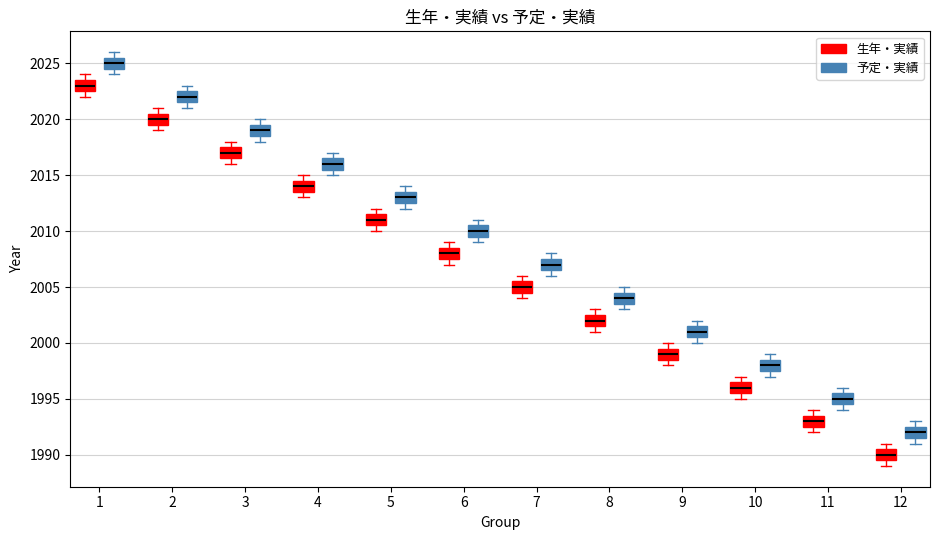

Reading left to right, transcribe this box plot: for each box, give where its median line is, the range the box spans, and where its two whiskers end, as read against the y-axis. The values are not printed on the chart, so give them approximately, as read against the axis.

1 (生年・実績): median 2023.0, box 2022.5 to 2023.5, whiskers 2022.0 to 2024.0
1 (予定・実績): median 2025.0, box 2024.5 to 2025.5, whiskers 2024.0 to 2026.0
2 (生年・実績): median 2020.0, box 2019.5 to 2020.5, whiskers 2019.0 to 2021.0
2 (予定・実績): median 2022.0, box 2021.5 to 2022.5, whiskers 2021.0 to 2023.0
3 (生年・実績): median 2017.0, box 2016.5 to 2017.5, whiskers 2016.0 to 2018.0
3 (予定・実績): median 2019.0, box 2018.5 to 2019.5, whiskers 2018.0 to 2020.0
4 (生年・実績): median 2014.0, box 2013.5 to 2014.5, whiskers 2013.0 to 2015.0
4 (予定・実績): median 2016.0, box 2015.5 to 2016.5, whiskers 2015.0 to 2017.0
5 (生年・実績): median 2011.0, box 2010.5 to 2011.5, whiskers 2010.0 to 2012.0
5 (予定・実績): median 2013.0, box 2012.5 to 2013.5, whiskers 2012.0 to 2014.0
6 (生年・実績): median 2008.0, box 2007.5 to 2008.5, whiskers 2007.0 to 2009.0
6 (予定・実績): median 2010.0, box 2009.5 to 2010.5, whiskers 2009.0 to 2011.0
7 (生年・実績): median 2005.0, box 2004.5 to 2005.5, whiskers 2004.0 to 2006.0
7 (予定・実績): median 2007.0, box 2006.5 to 2007.5, whiskers 2006.0 to 2008.0
8 (生年・実績): median 2002.0, box 2001.5 to 2002.5, whiskers 2001.0 to 2003.0
8 (予定・実績): median 2004.0, box 2003.5 to 2004.5, whiskers 2003.0 to 2005.0
9 (生年・実績): median 1999.0, box 1998.5 to 1999.5, whiskers 1998.0 to 2000.0
9 (予定・実績): median 2001.0, box 2000.5 to 2001.5, whiskers 2000.0 to 2002.0
10 (生年・実績): median 1996.0, box 1995.5 to 1996.5, whiskers 1995.0 to 1997.0
10 (予定・実績): median 1998.0, box 1997.5 to 1998.5, whiskers 1997.0 to 1999.0
11 (生年・実績): median 1993.0, box 1992.5 to 1993.5, whiskers 1992.0 to 1994.0
11 (予定・実績): median 1995.0, box 1994.5 to 1995.5, whiskers 1994.0 to 1996.0
12 (生年・実績): median 1990.0, box 1989.5 to 1990.5, whiskers 1989.0 to 1991.0
12 (予定・実績): median 1992.0, box 1991.5 to 1992.5, whiskers 1991.0 to 1993.0